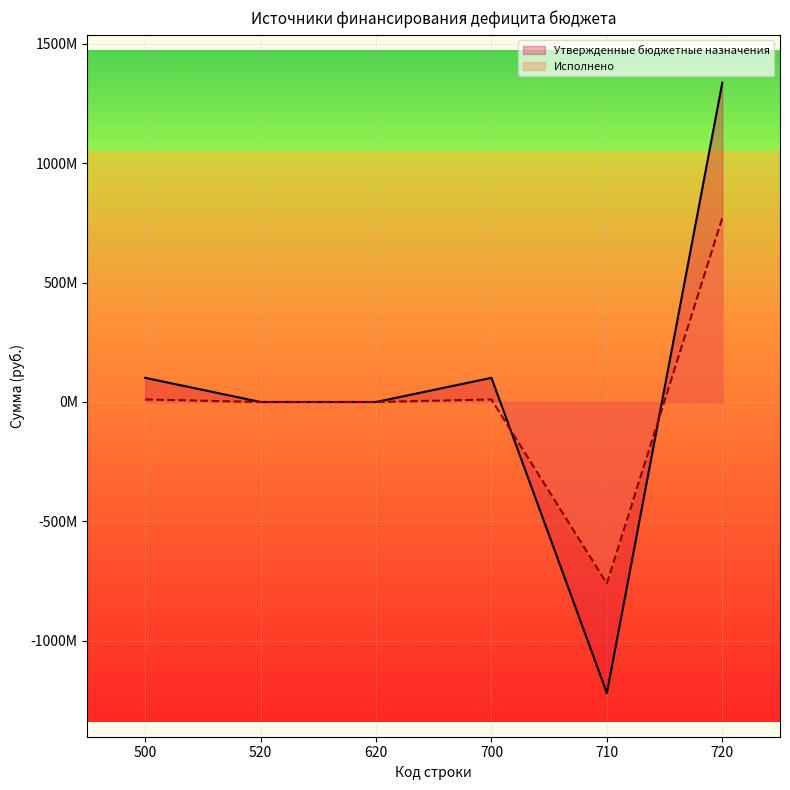

Which has a higher value, 620 or 700?

700